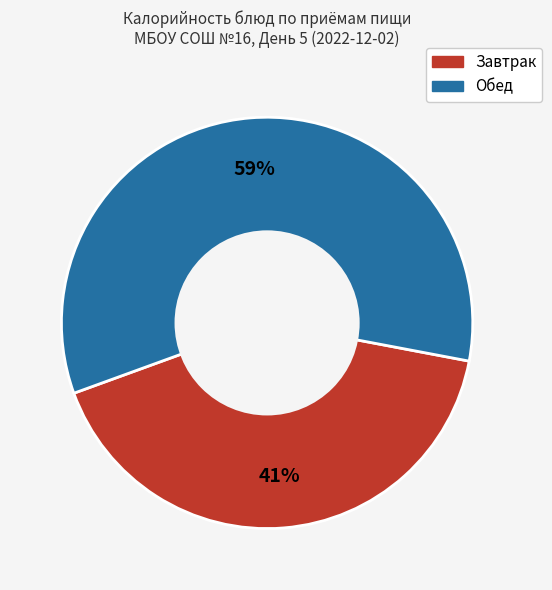

Does any single category account for the majority?

Yes